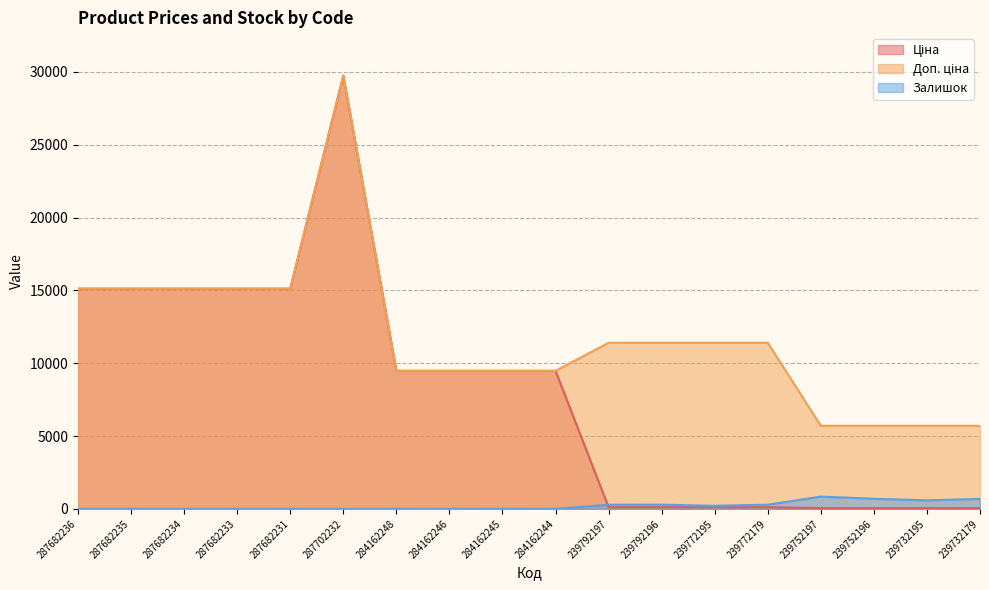

Is the value of Ціна at 284162244 greater than the value of Доп. ціна at 239772195?

No